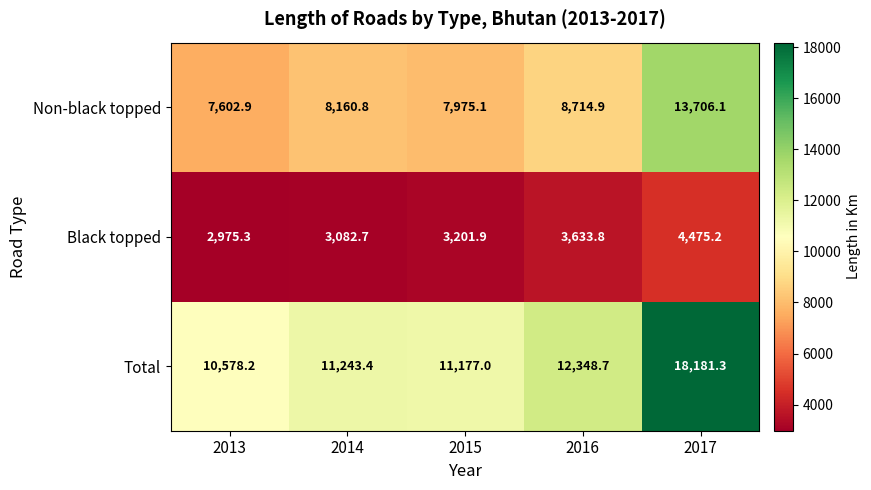

At which label does Non-black topped first exceed 8160?

2014